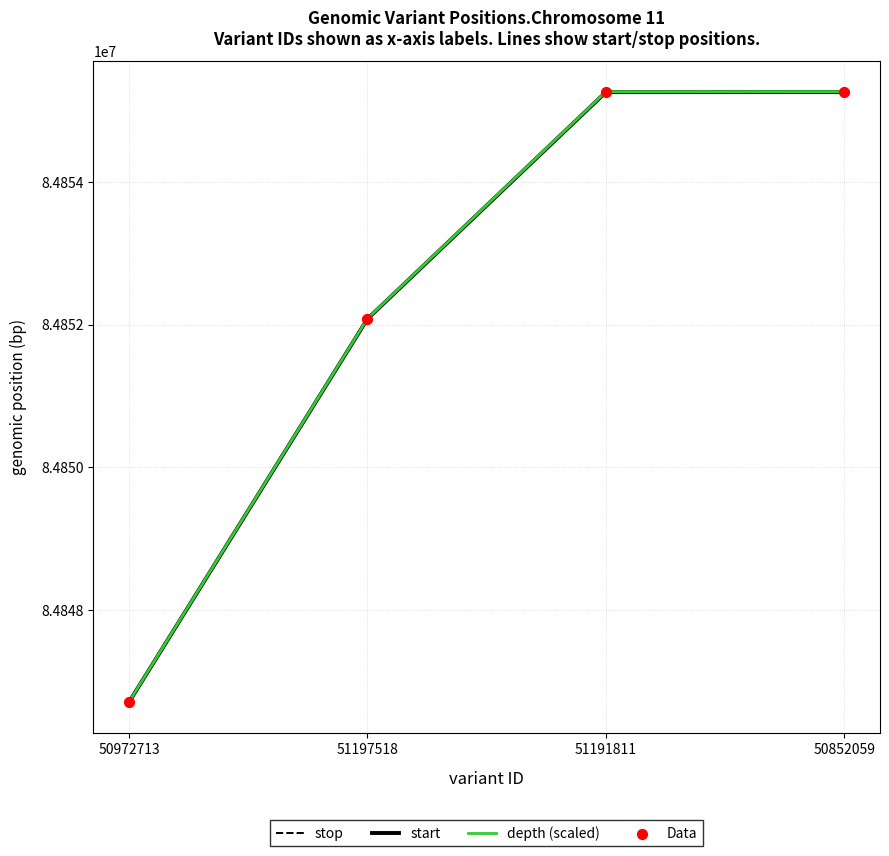

Which series contains the highest Y value?

depth (scaled)